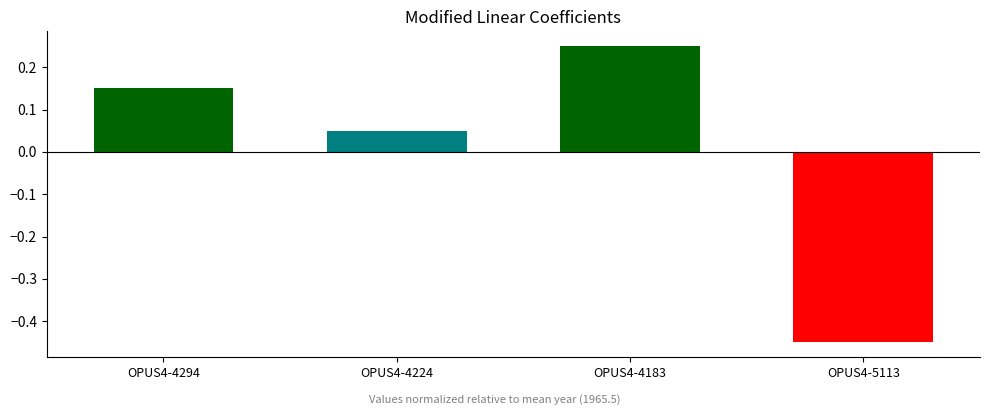

What is the change in value from OPUS4-4224 to OPUS4-4183?

+0.2